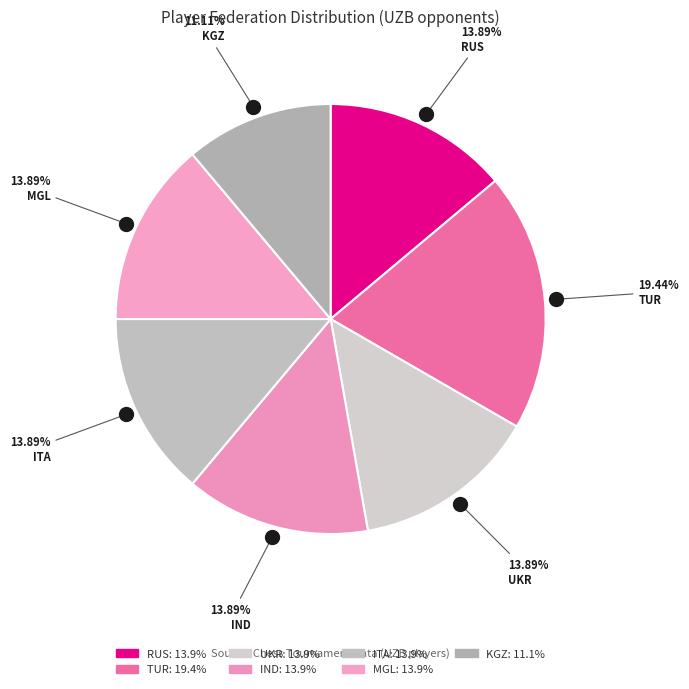

The UKR slice represents 22% of the pie. True or false?

False